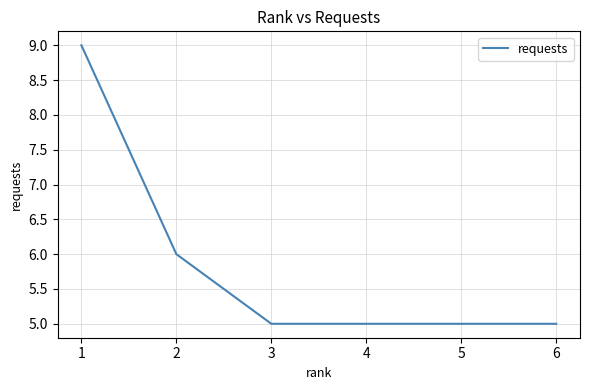

What is the smallest value displayed?

5